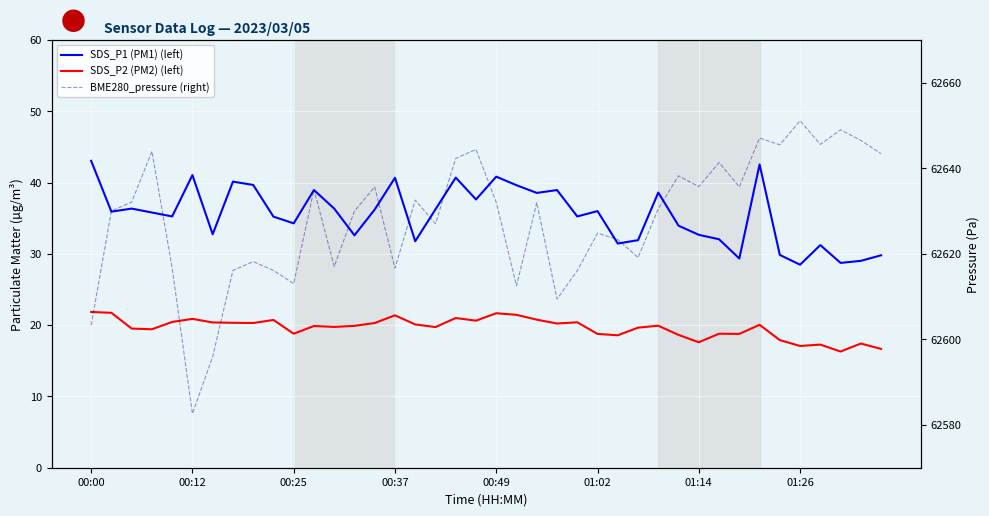

At which category is the sum across all series the highest?

33